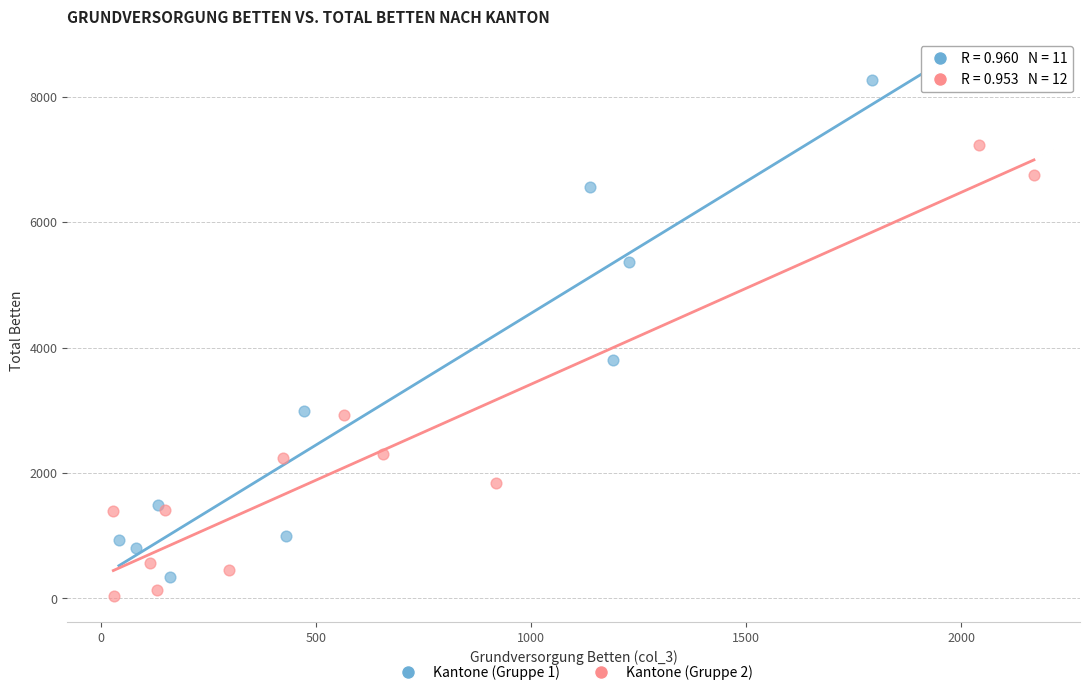

Which series reaches the maximum Y coordinate?

Kantone (Gruppe 1)